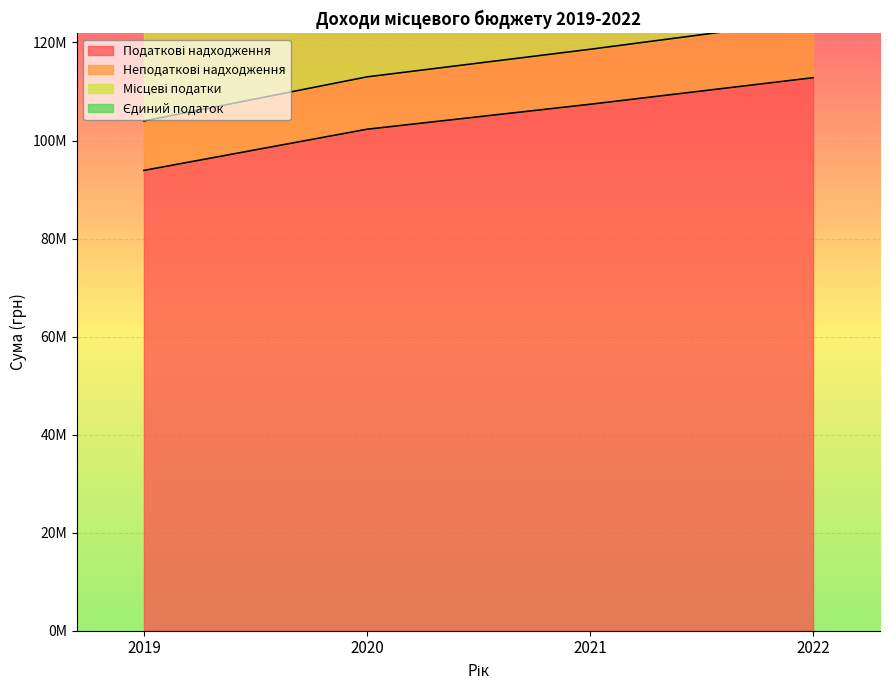

True or false: Місцеві податки and Єдиний податок intersect in this chart.

False